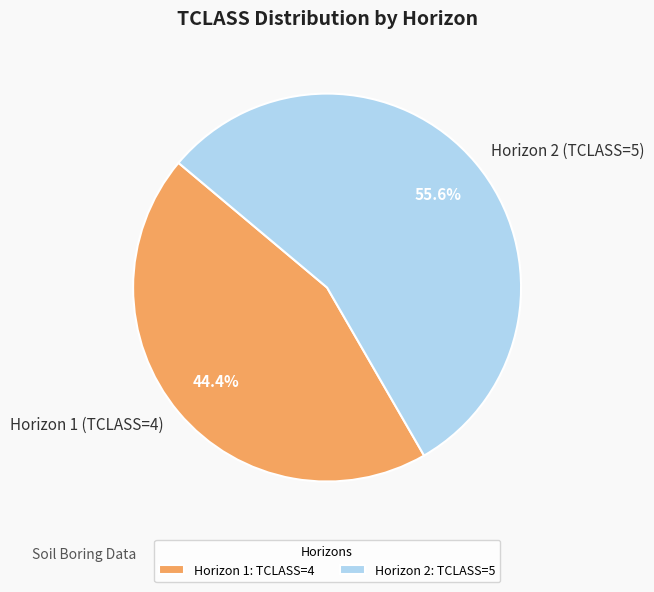

Is there any slice that represents more than half of the pie?

Yes